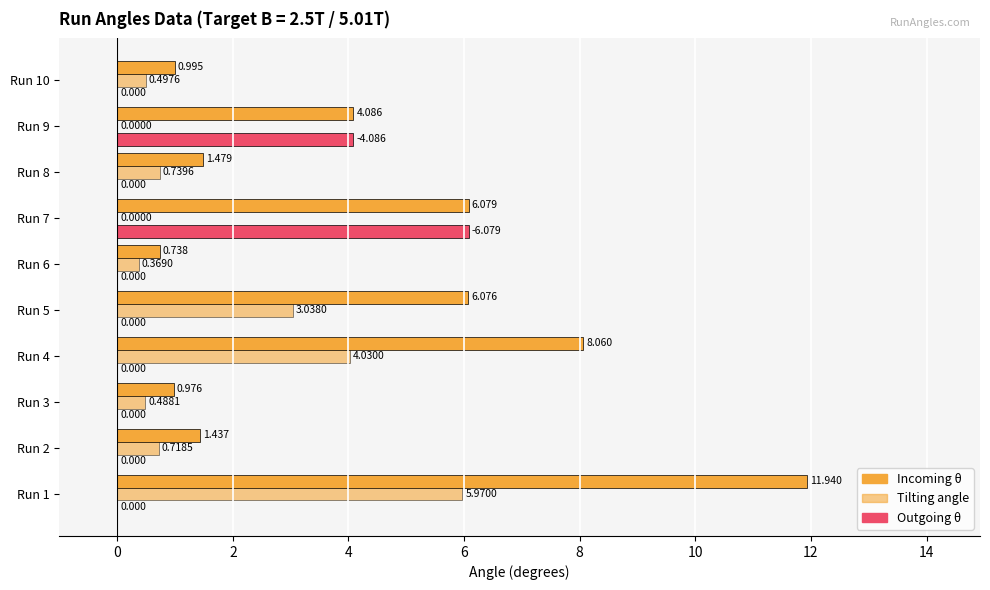

How many distinct data groups are displayed?

3